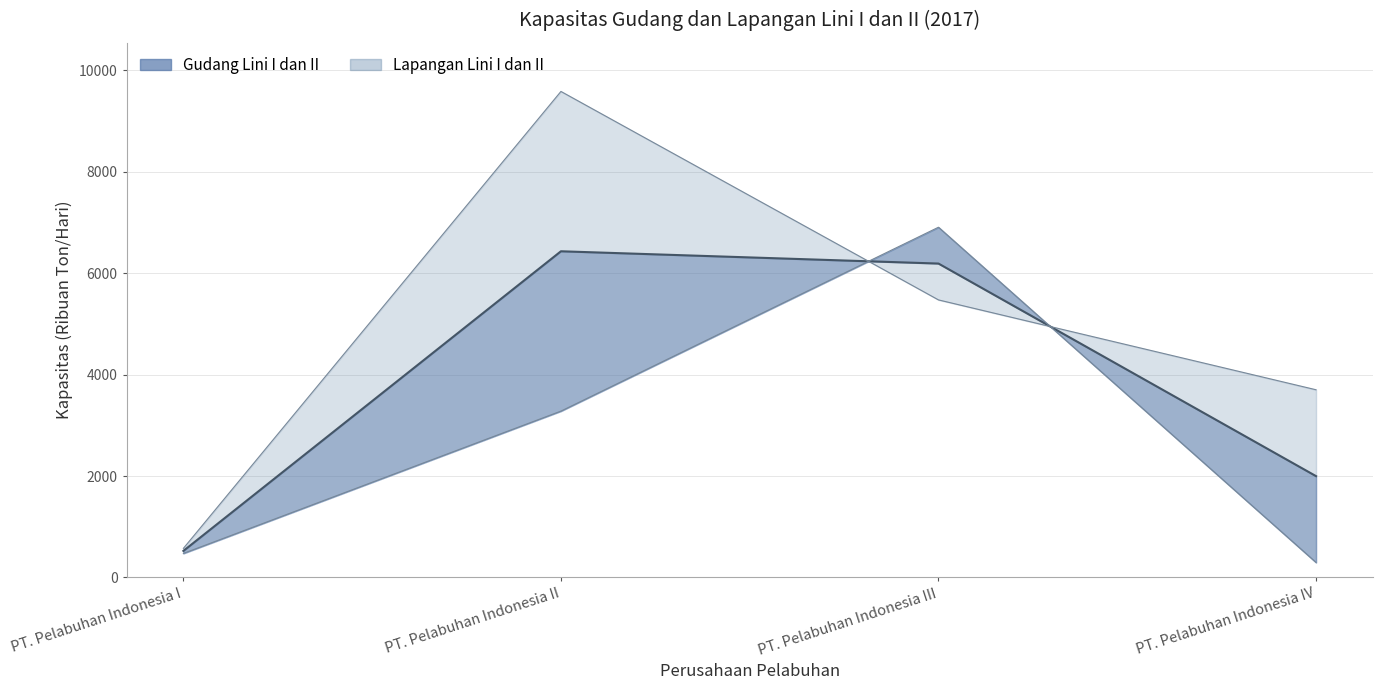

What is the label of the 4th point from the right?

PT. Pelabuhan Indonesia I